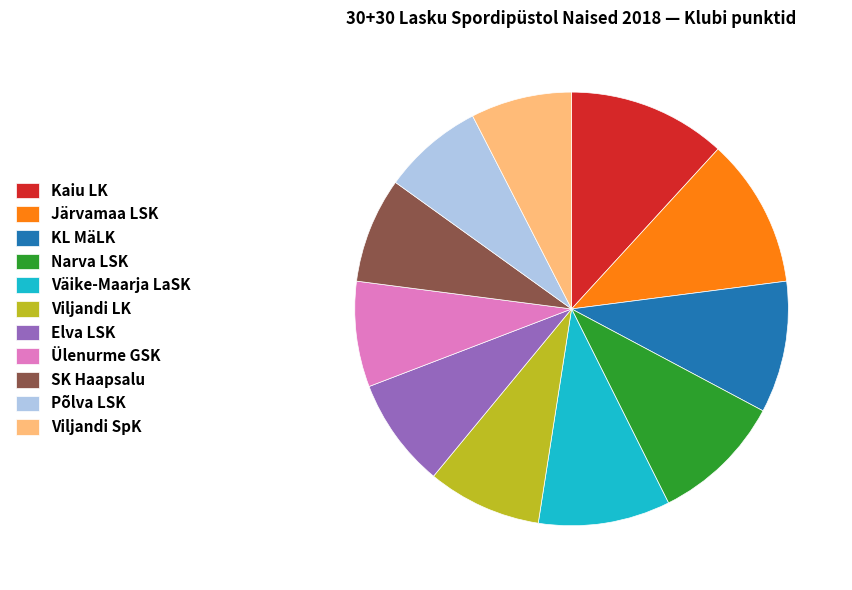

Does KL MäLK account for over 50% of the chart?

No